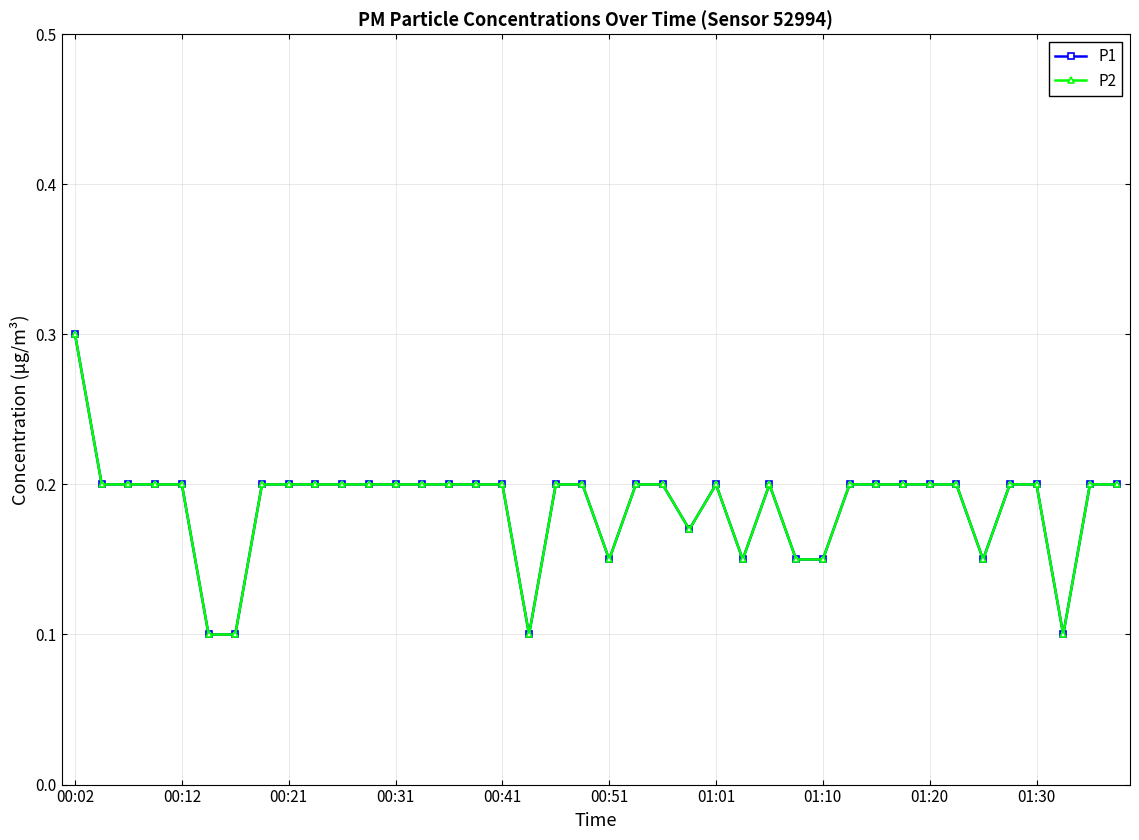

At which category does P1 reach its first local valley?

17